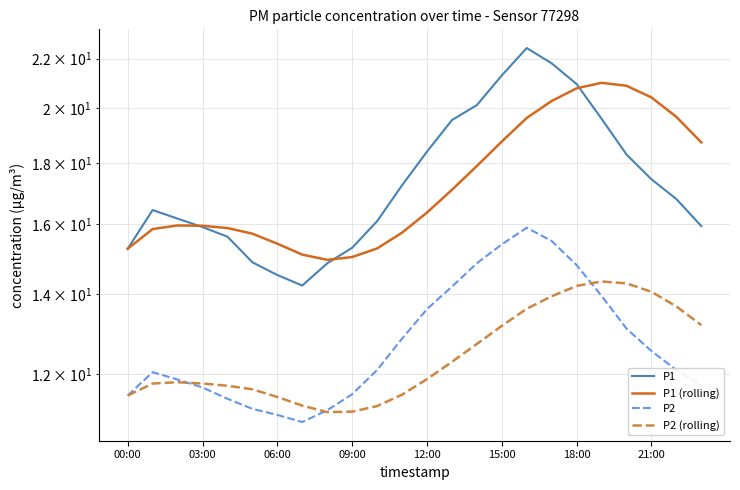

True or false: P2 (rolling) has a value of 11.2 at 8.

True